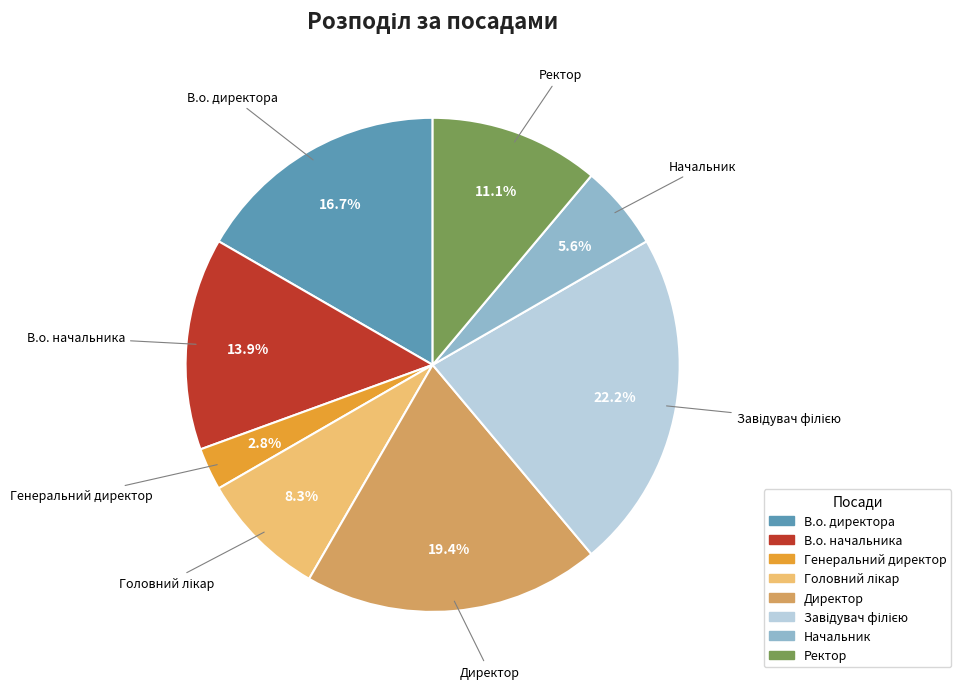

Is it true that Ректор is 11% of the pie?

True